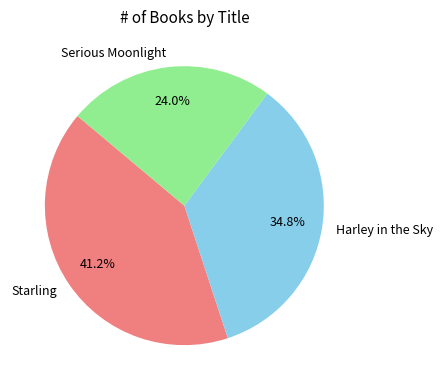

Which slice is the smallest?

Serious Moonlight